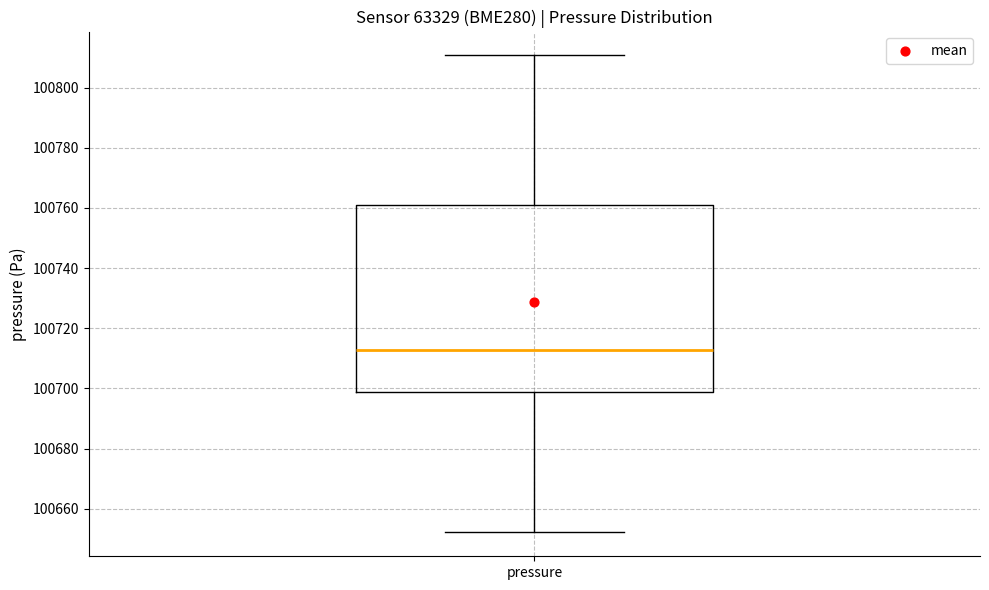

Read this box plot against the y-axis: the position of the median line, the range covered by the box, and the ends of both whiskers. The values are not printed on the chart, so give them approximately, as read against the axis.

median 100712, box 100698 to 100760, whiskers 100652 to 100810